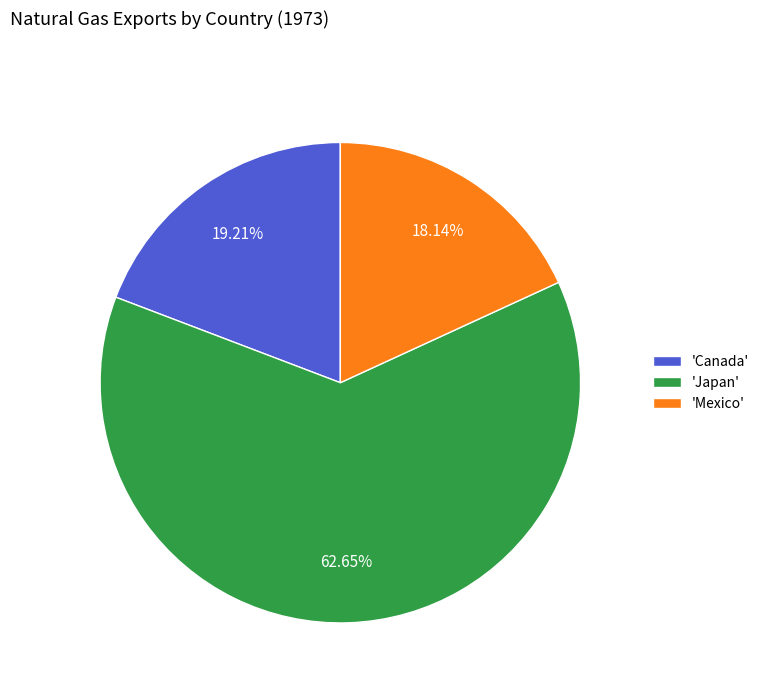

Which slice is the largest?

'Japan'